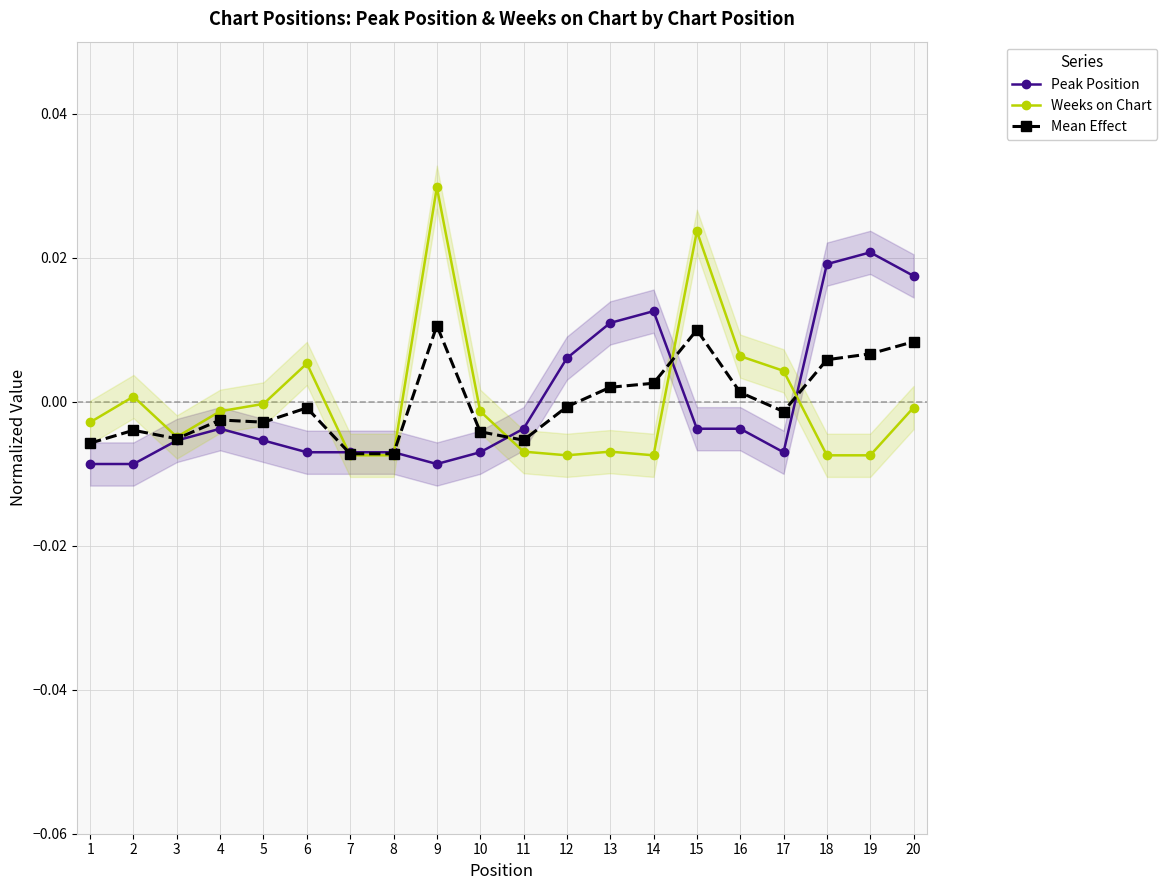

Reading left to right, what are all the values shown in this chart?

Peak Position: 1=-0.0	2=-0.0	3=-0.0	4=-0.0	5=-0.0	6=-0.0	7=-0.0	8=-0.0	9=-0.0	10=-0.0	11=-0.0	12=0.0	13=0.0	14=0.0	15=-0.0	16=-0.0	17=-0.0	18=0.0	19=0.0	20=0.0
Weeks on Chart: 1=-0.0	2=0.0	3=-0.0	4=-0.0	5=-0.0	6=0.0	7=-0.0	8=-0.0	9=0.0	10=-0.0	11=-0.0	12=-0.0	13=-0.0	14=-0.0	15=0.0	16=0.0	17=0.0	18=-0.0	19=-0.0	20=-0.0
Mean Effect: 1=-0.0	2=-0.0	3=-0.0	4=-0.0	5=-0.0	6=-0.0	7=-0.0	8=-0.0	9=0.0	10=-0.0	11=-0.0	12=-0.0	13=0.0	14=0.0	15=0.0	16=0.0	17=-0.0	18=0.0	19=0.0	20=0.0